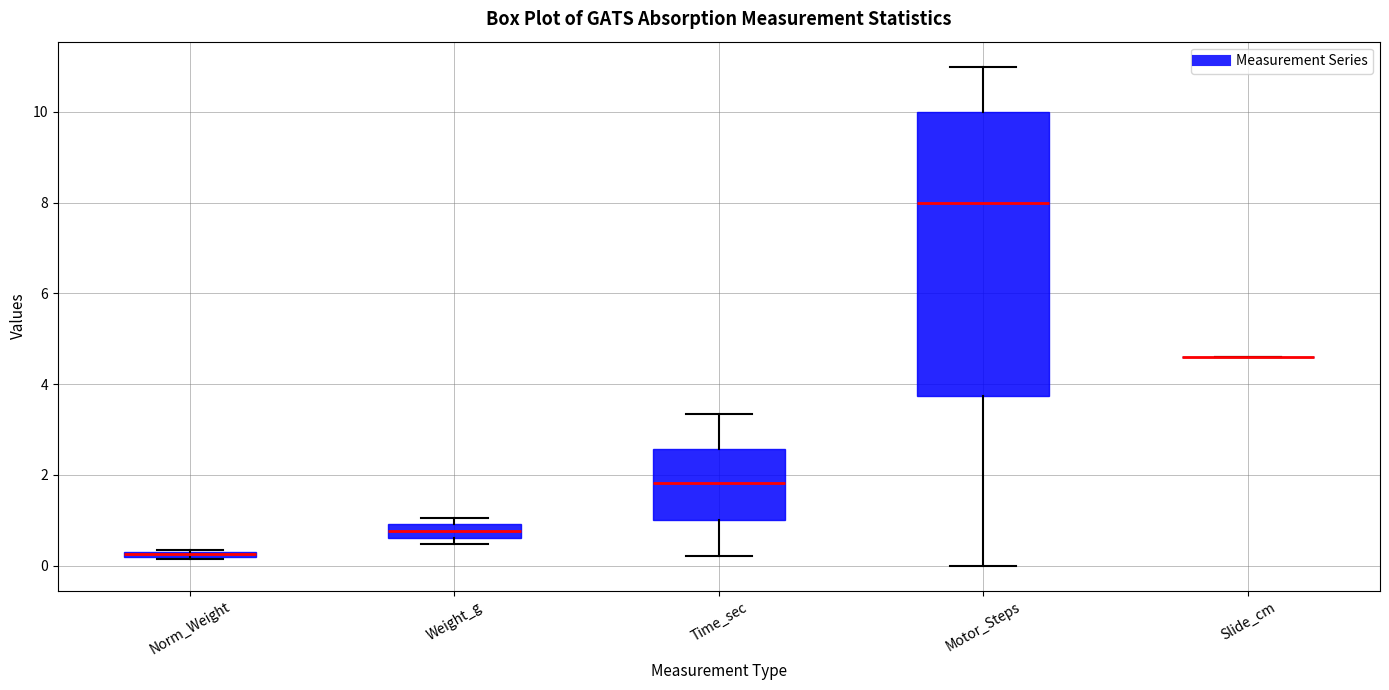

Where is the lower edge of the box for Motor_Steps on the y-axis? The values are not printed on the chart, so give them approximately, as read against the axis.

3.8